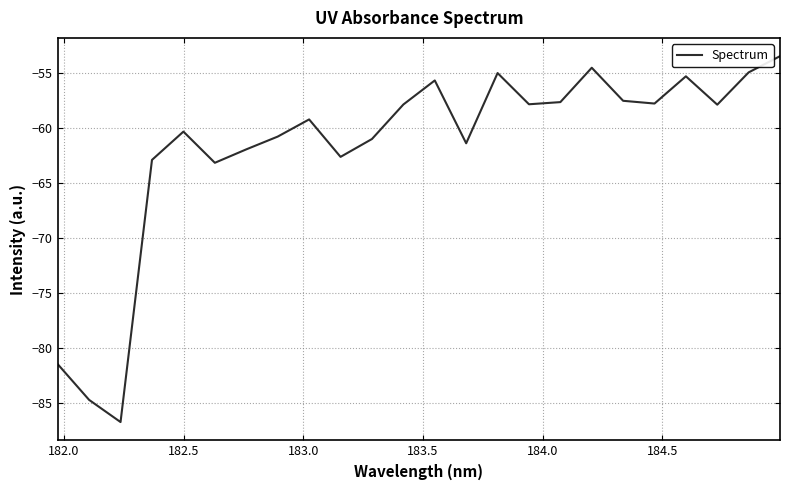

What is the maximum value shown in the chart?

-53.4